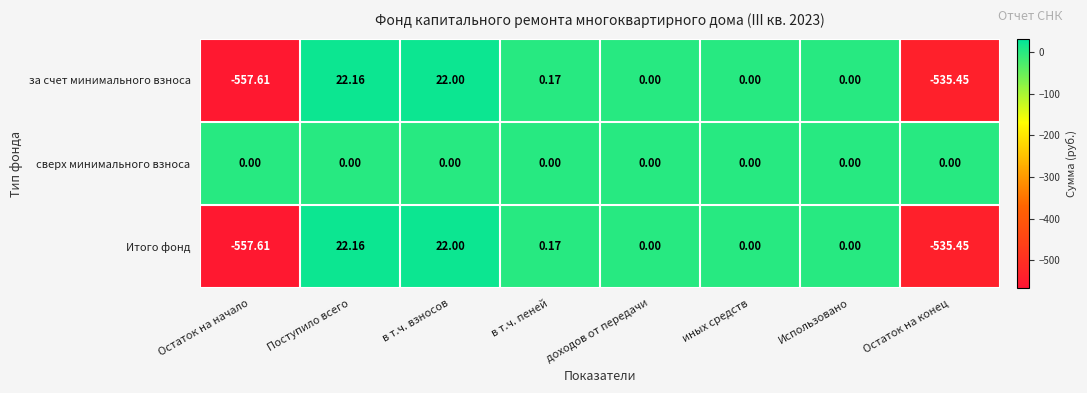

At which category does the chart reach its minimum across all series?

Остаток на начало